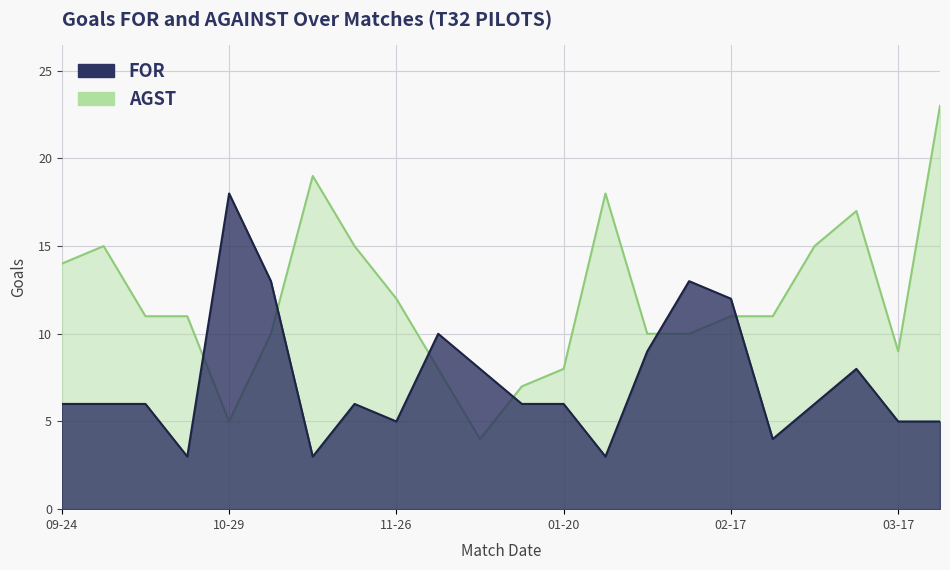

True or false: FOR has a value of 12 at 02-17.

True